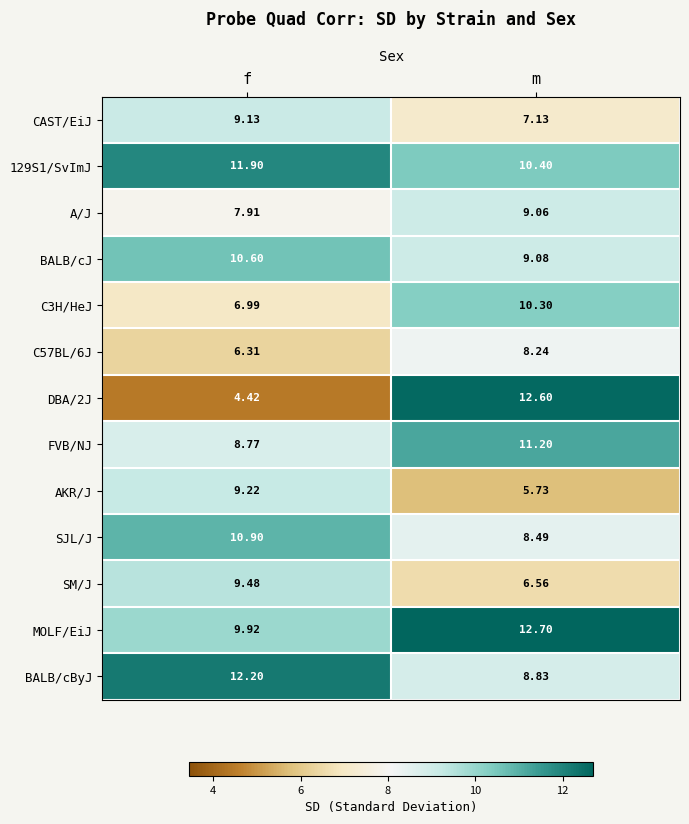

At which category is the sum across all series the highest?

m